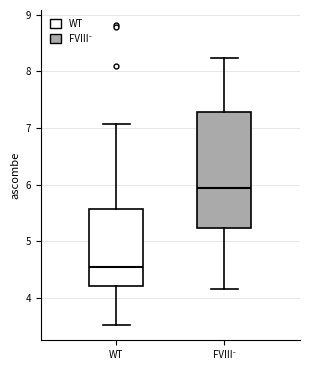

Reading left to right, read every box against the y-axis: the position of its median line, the range the box covers, and the ends of its whiskers. The values are not printed on the chart, so give them approximately, as read against the axis.

WT: median 4.5, box 4.2 to 5.6, whiskers 3.5 to 7.1
FVIII⁻: median 5.9, box 5.2 to 7.3, whiskers 4.2 to 8.2